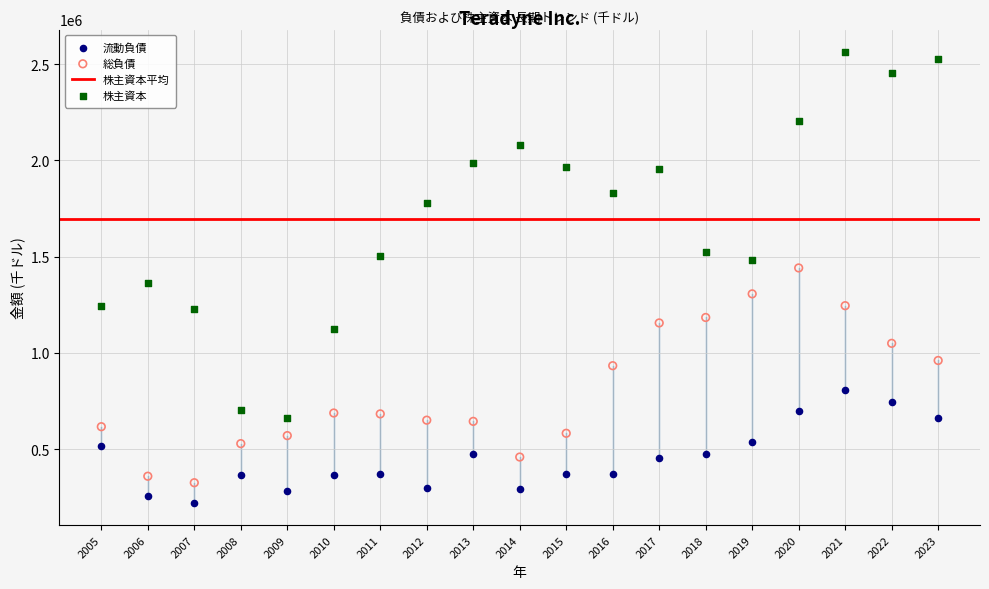

Which series contains the highest Y value?

株主資本